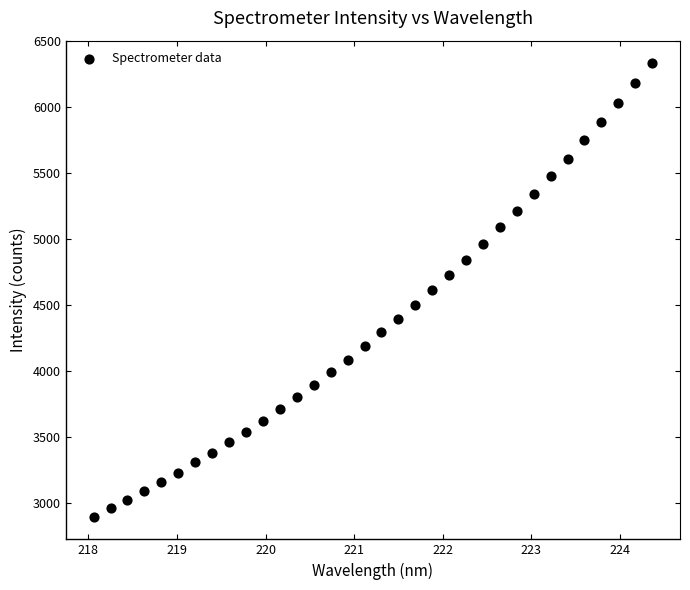

What is the range of Y values (max minus min)?

3436.8